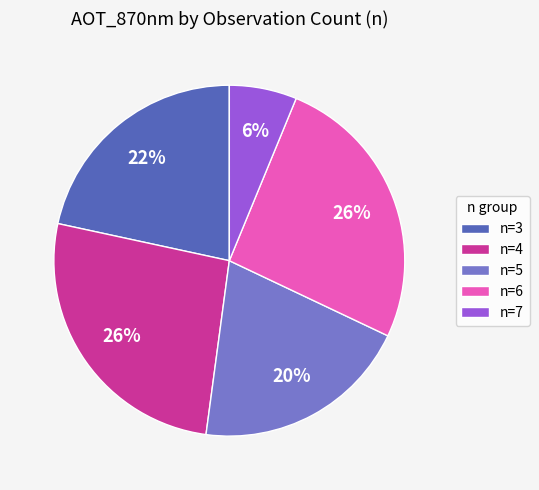

Approximately how many times larger is the value at n=4 compared to n=6?

1.0